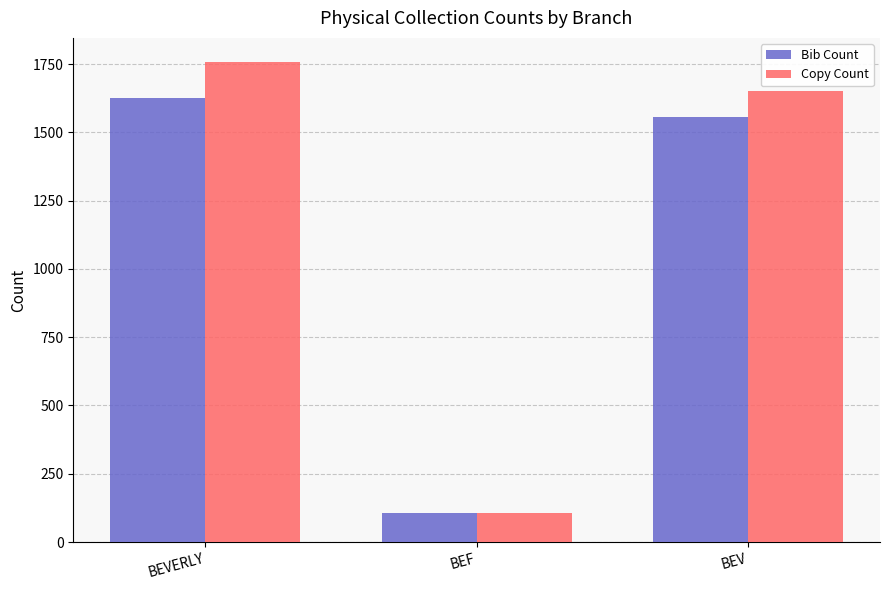

At which label is Bib Count closest to 865?

BEV